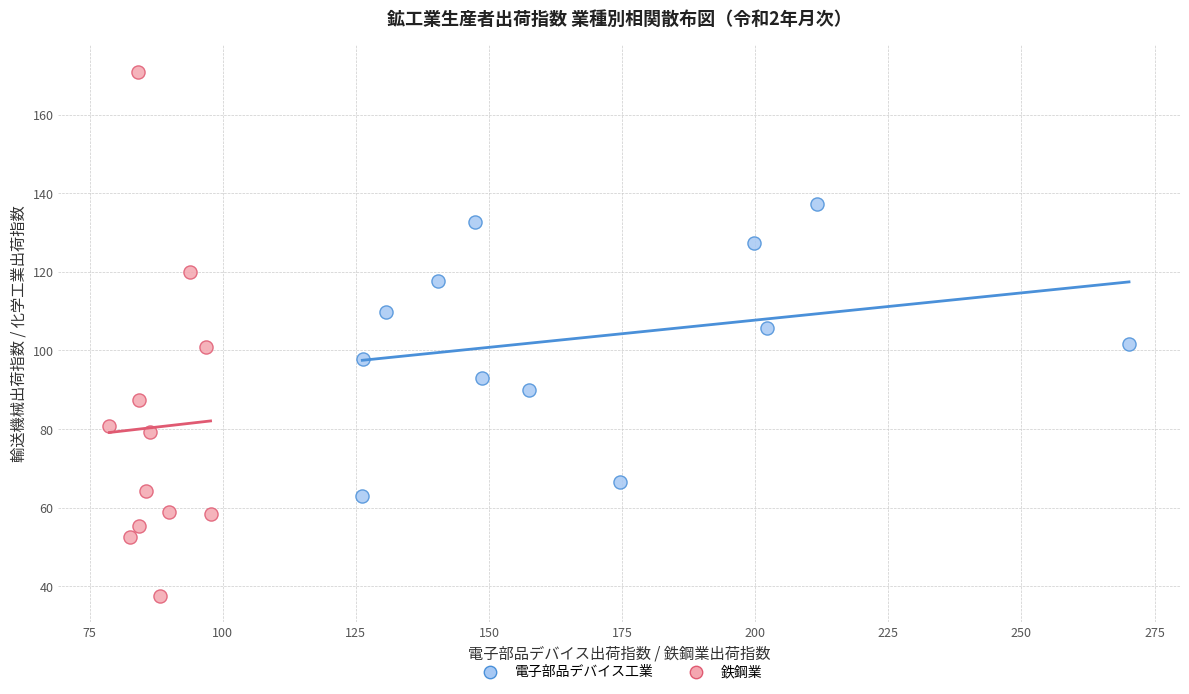

Which series reaches the maximum Y coordinate?

鉄鋼業